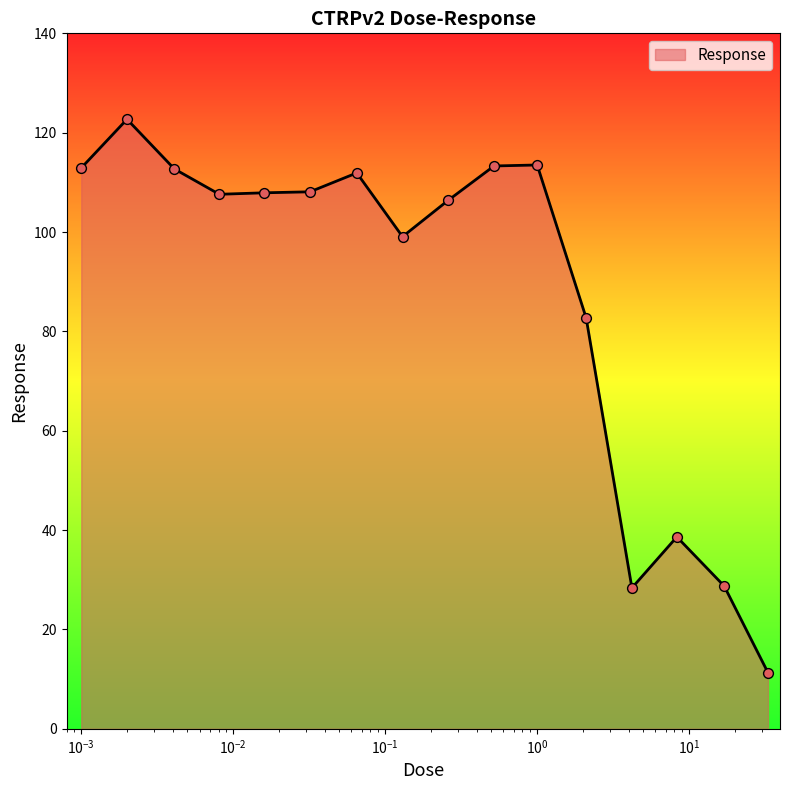

What is the maximum value shown in the chart?

122.7